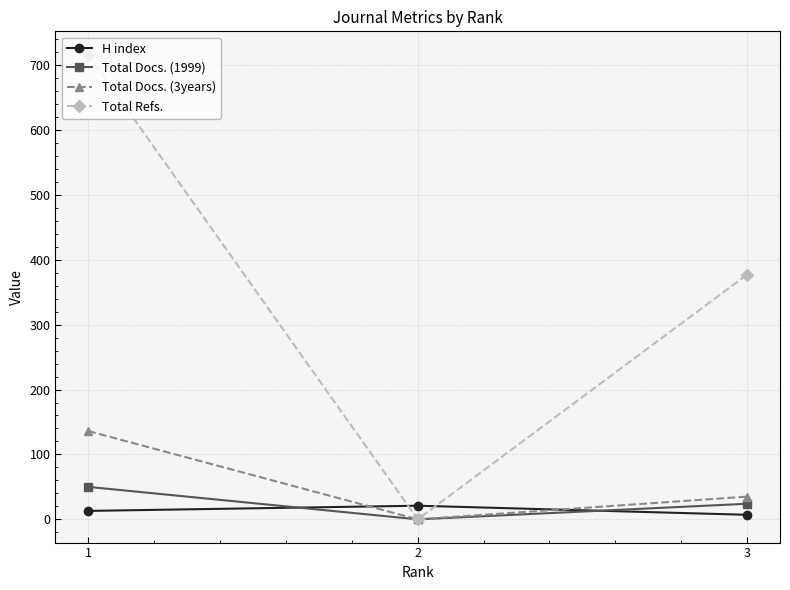

What is the difference between the highest and lowest values at 2?

21